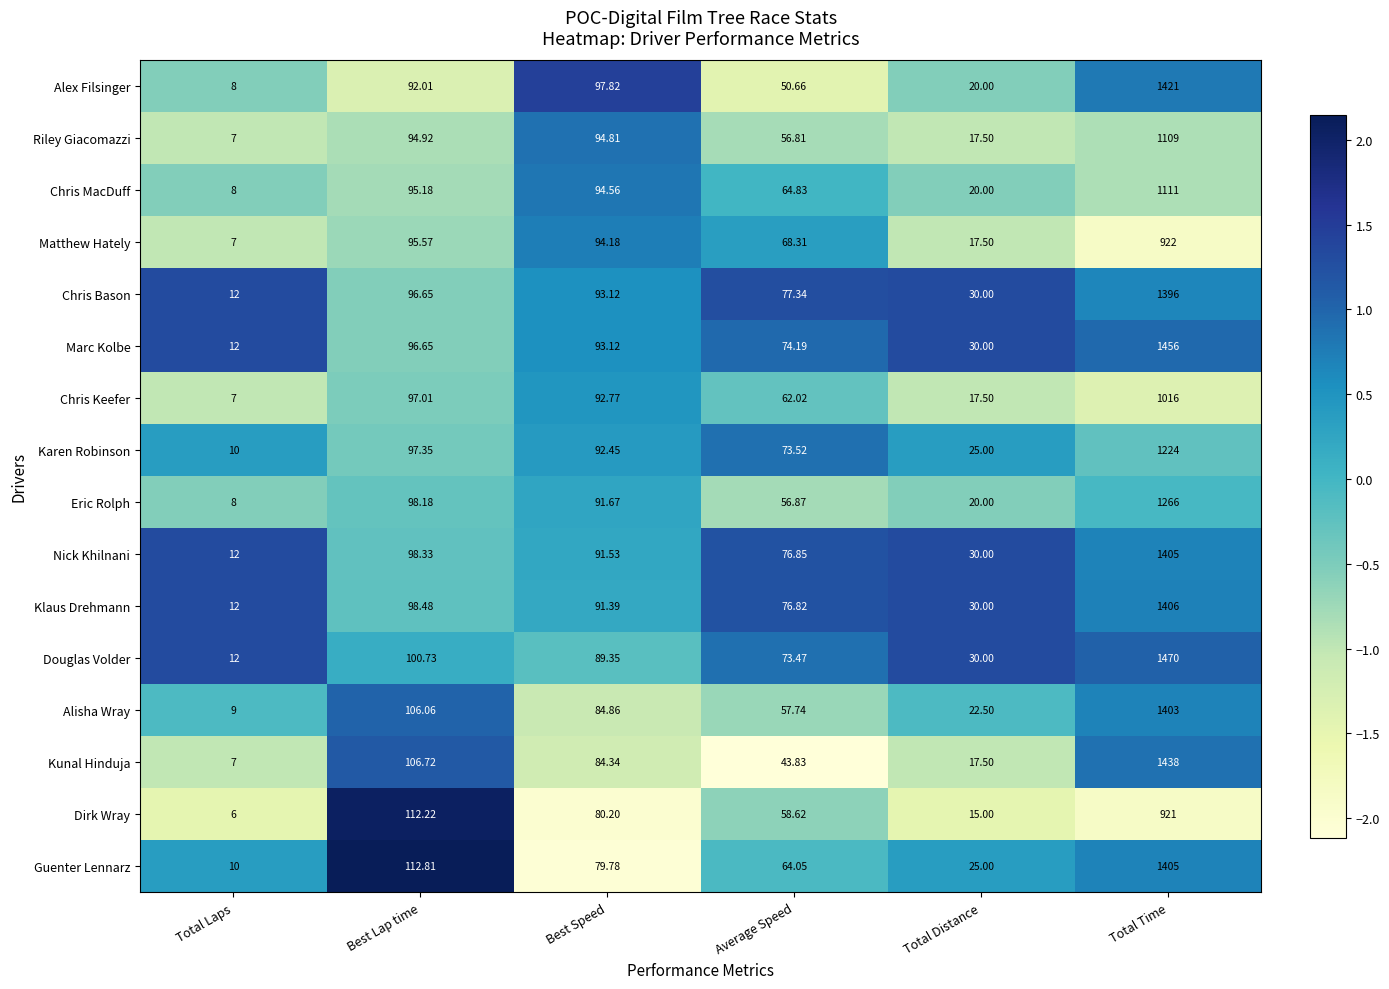

Is the value of Chris MacDuff at Total Laps greater than the value of Douglas Volder at Best Speed?

No